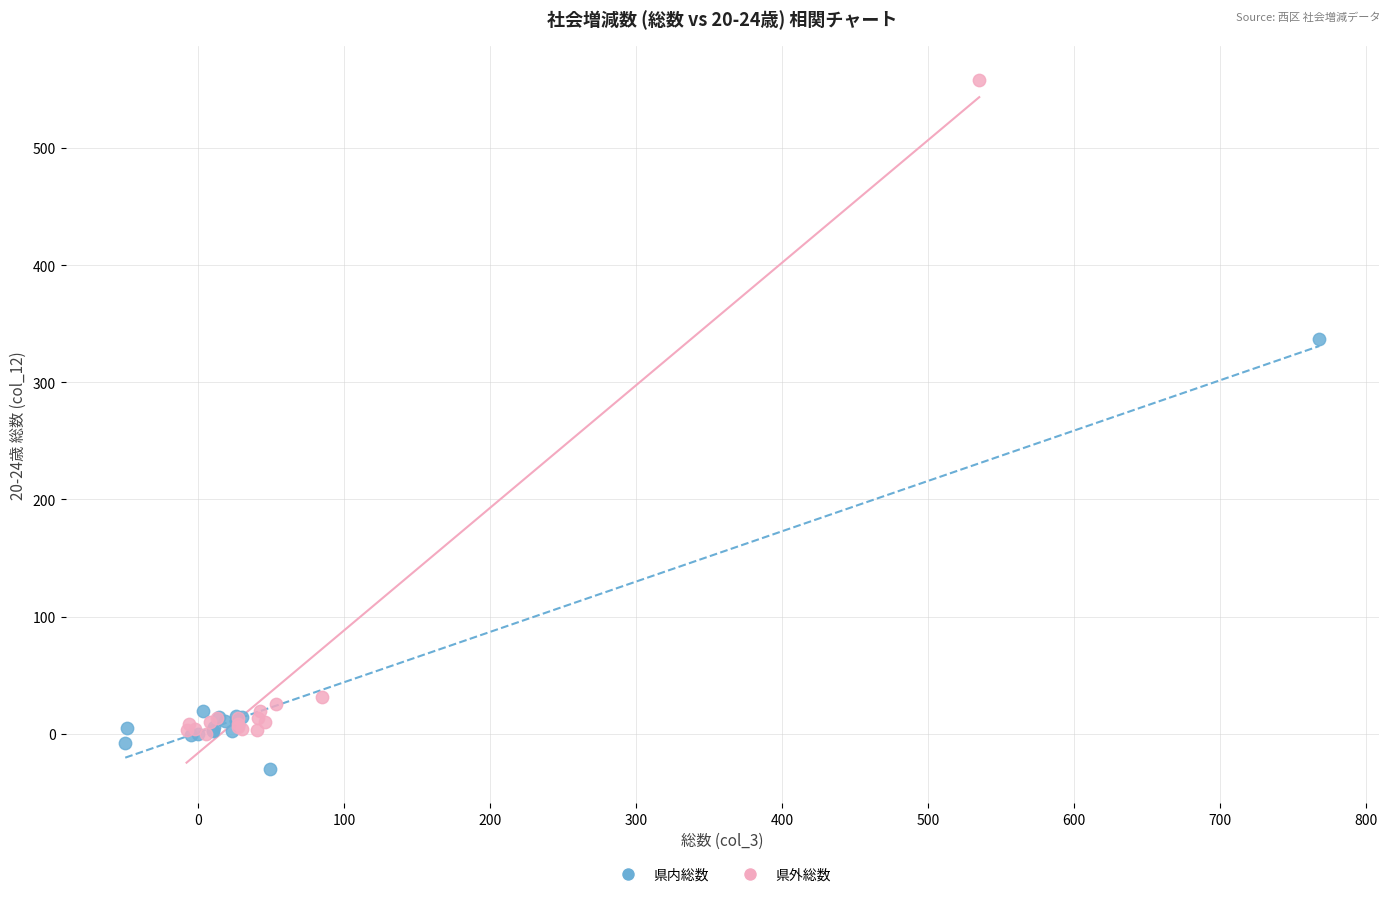

Which series contains the highest Y value?

県外総数